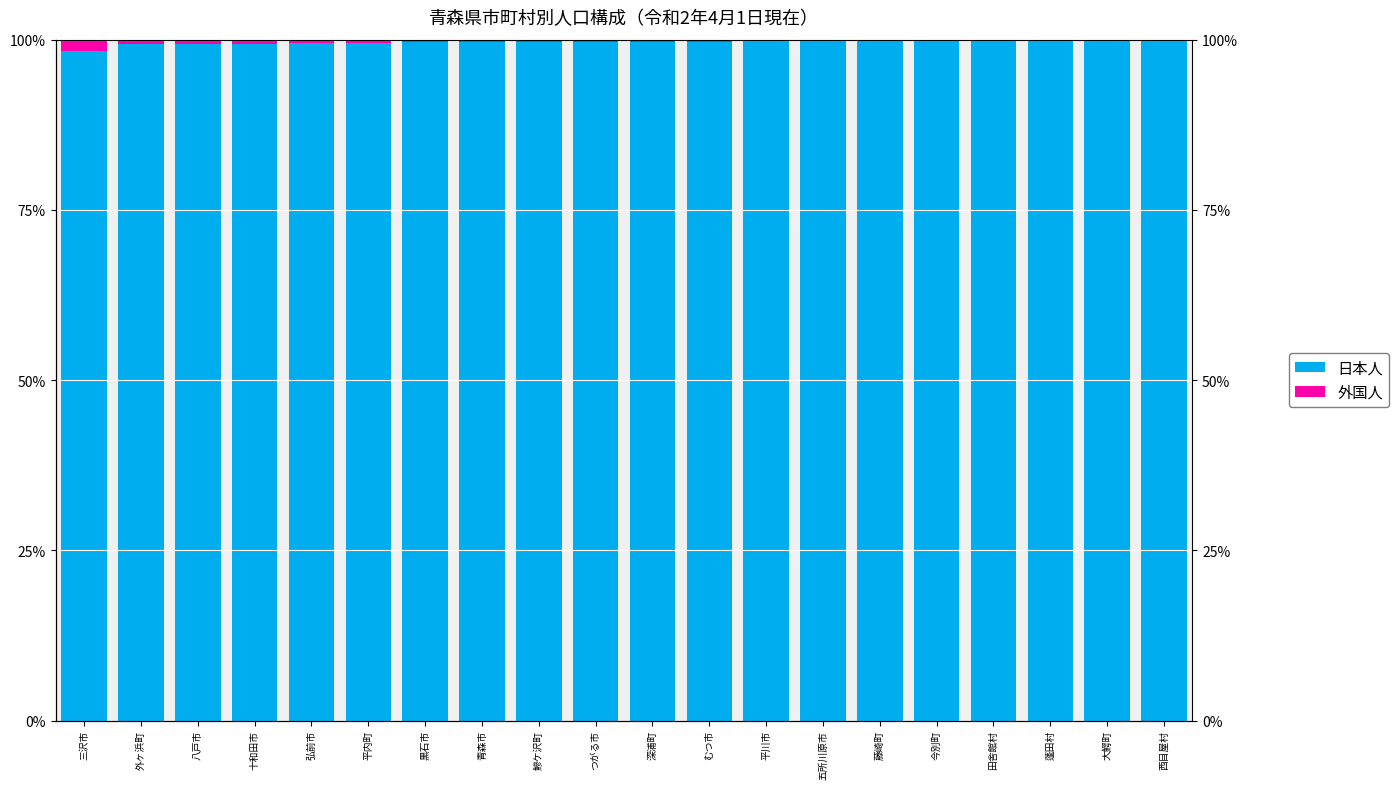

Which label corresponds to the largest value in the chart?

西目屋村